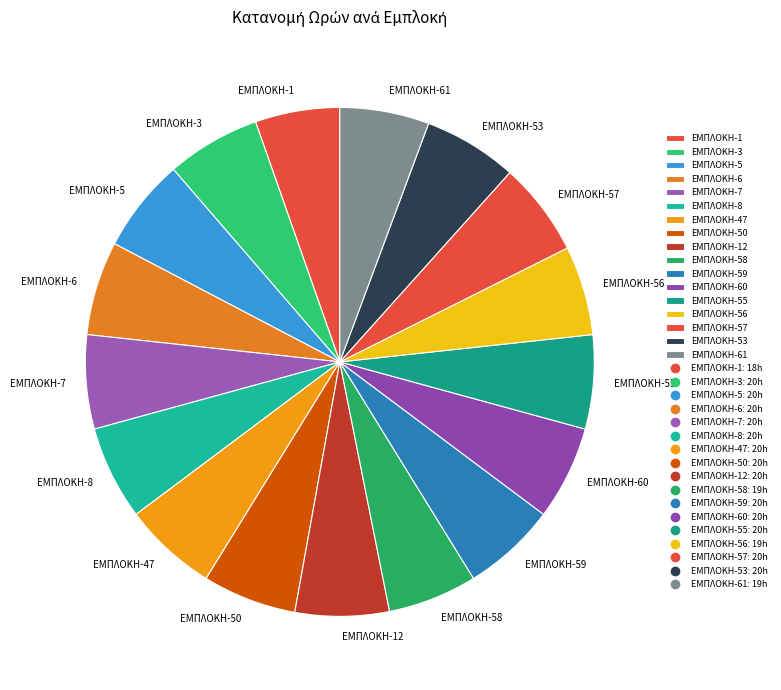

Does ΕΜΠΛΟΚΗ-47 account for over 50% of the chart?

No